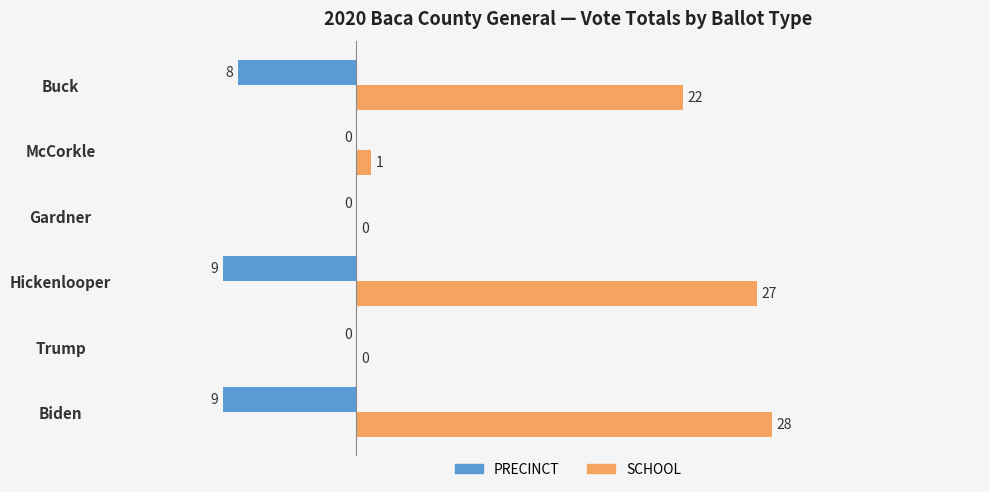

The SCHOOL series shows 0 at Trump. True or false?

True